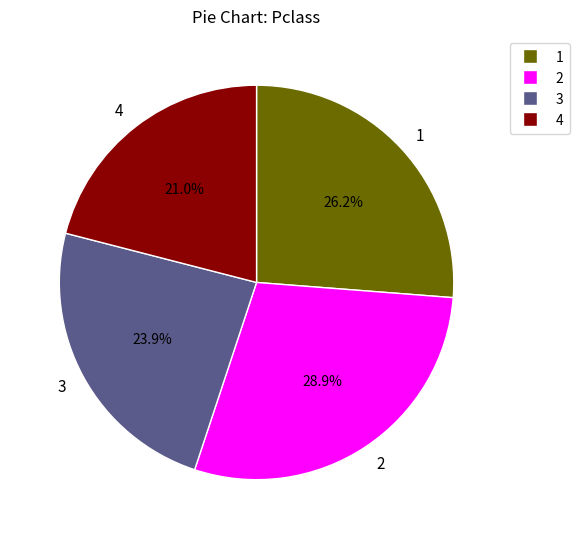

What is the largest slice in the pie chart?

2